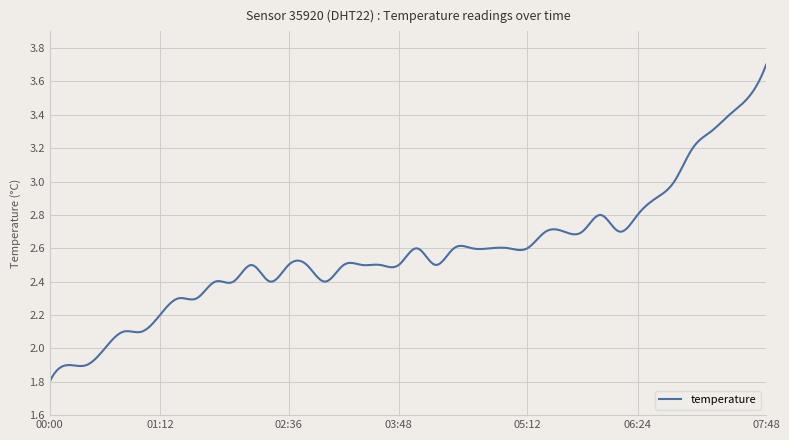

Reading left to right, transcribe all the data shown in this chart.

00:00=1.8	00:12=1.9	00:24=1.9	00:36=2.0	00:48=2.1	01:00=2.1	01:12=2.2	01:24=2.3	01:36=2.3	01:48=2.4	02:00=2.4	02:12=2.5	02:24=2.4	02:36=2.5	02:48=2.5	03:00=2.4	03:12=2.5	03:24=2.5	03:36=2.5	03:48=2.5	04:00=2.6	04:12=2.5	04:24=2.6	04:36=2.6	04:48=2.6	05:00=2.6	05:12=2.6	05:24=2.7	05:36=2.7	05:48=2.7	06:00=2.8	06:12=2.7	06:24=2.8	06:36=2.9	06:48=3.0	07:00=3.2	07:12=3.3	07:24=3.4	07:36=3.5	07:48=3.7